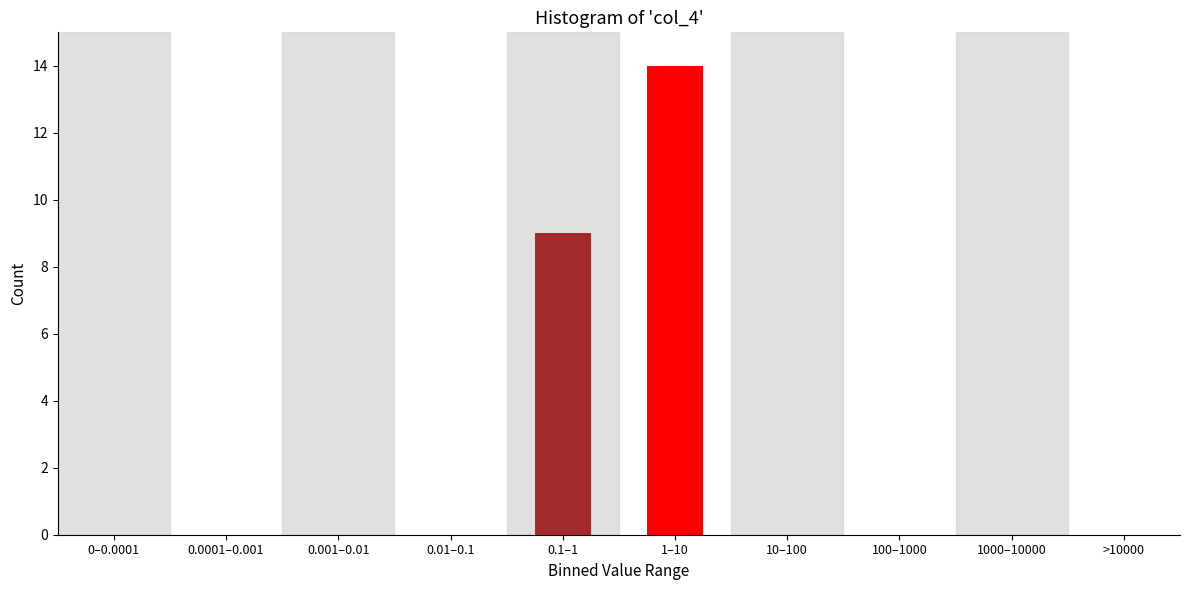

Reading right to left, list all the values displayed in this chart.

>10000=0	1000–10000=0	100–1000=0	10–100=0	1–10=14	0.1–1=9	0.01–0.1=0	0.001–0.01=0	0.0001–0.001=0	0–0.0001=0